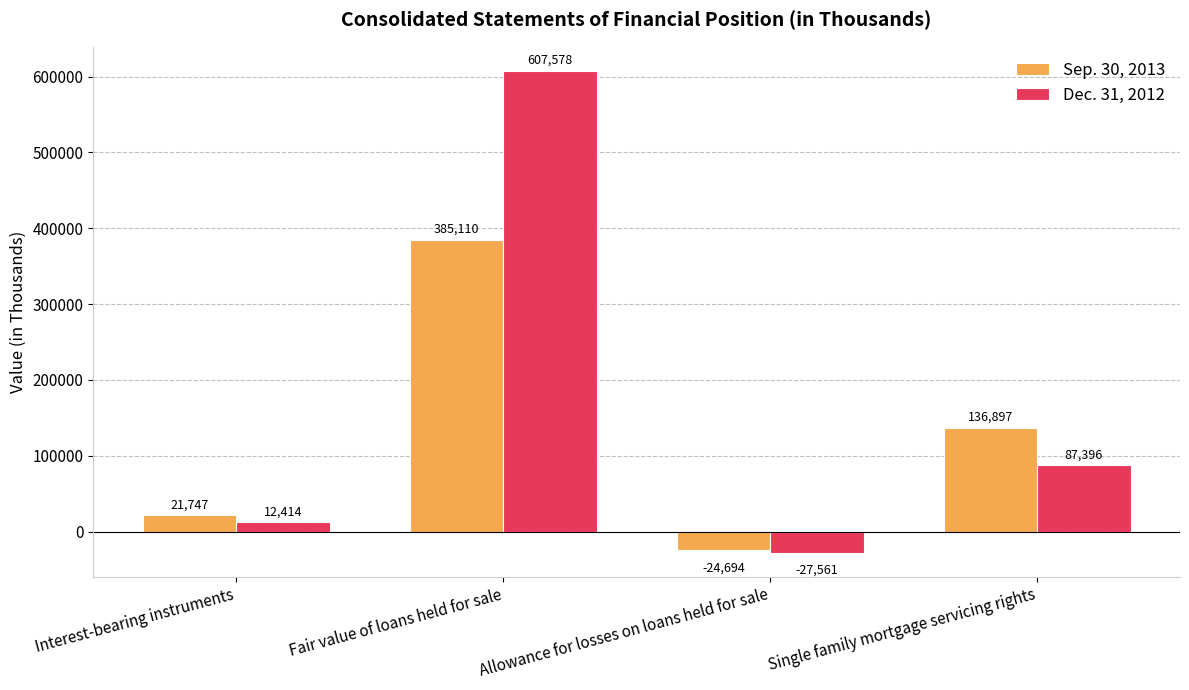

What is the value of the Sep. 30, 2013 bar at the 1st from the left?

21747